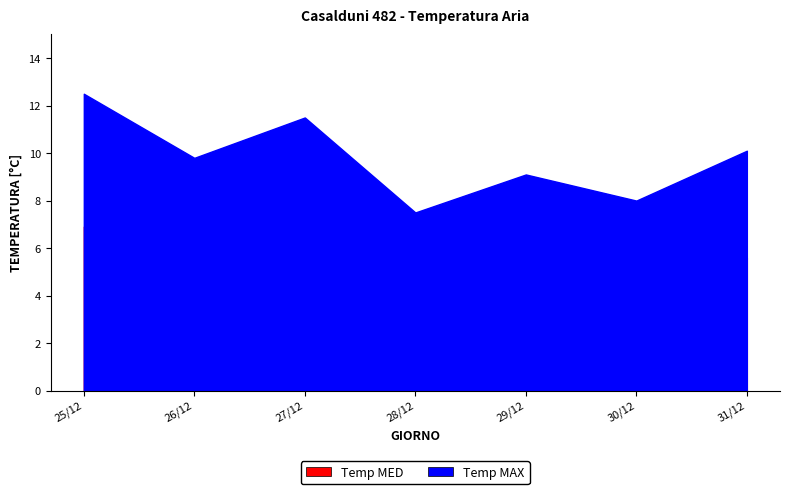

In Temp MED, how many points are higher than both neighbors (excluding endpoints)?

2